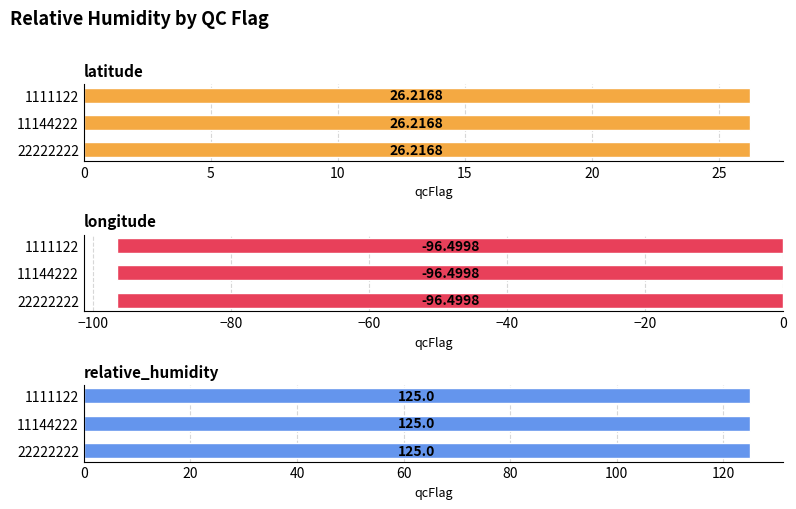

Between 11144222 and 1111122, which series saw the biggest shift?

latitude